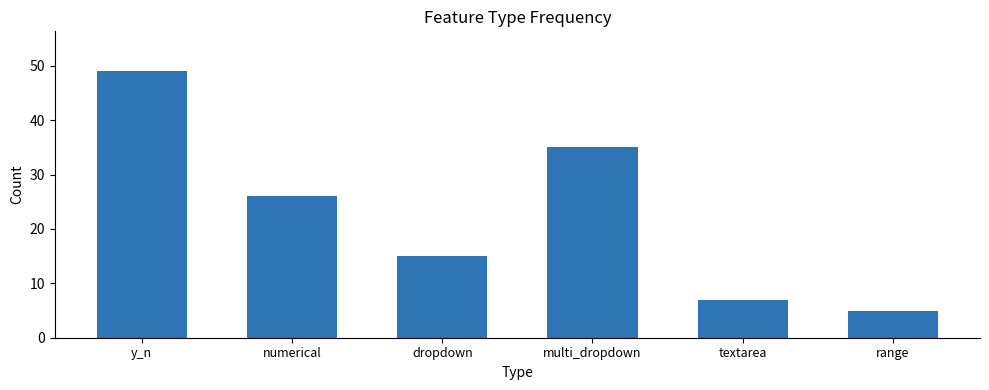

Reading right to left, list all the values displayed in this chart.

5	7	35	15	26	49